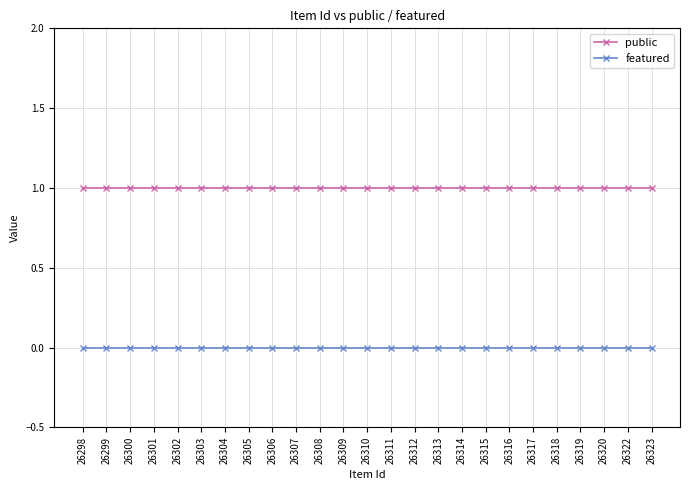

The public series shows 2 at 26317. True or false?

False